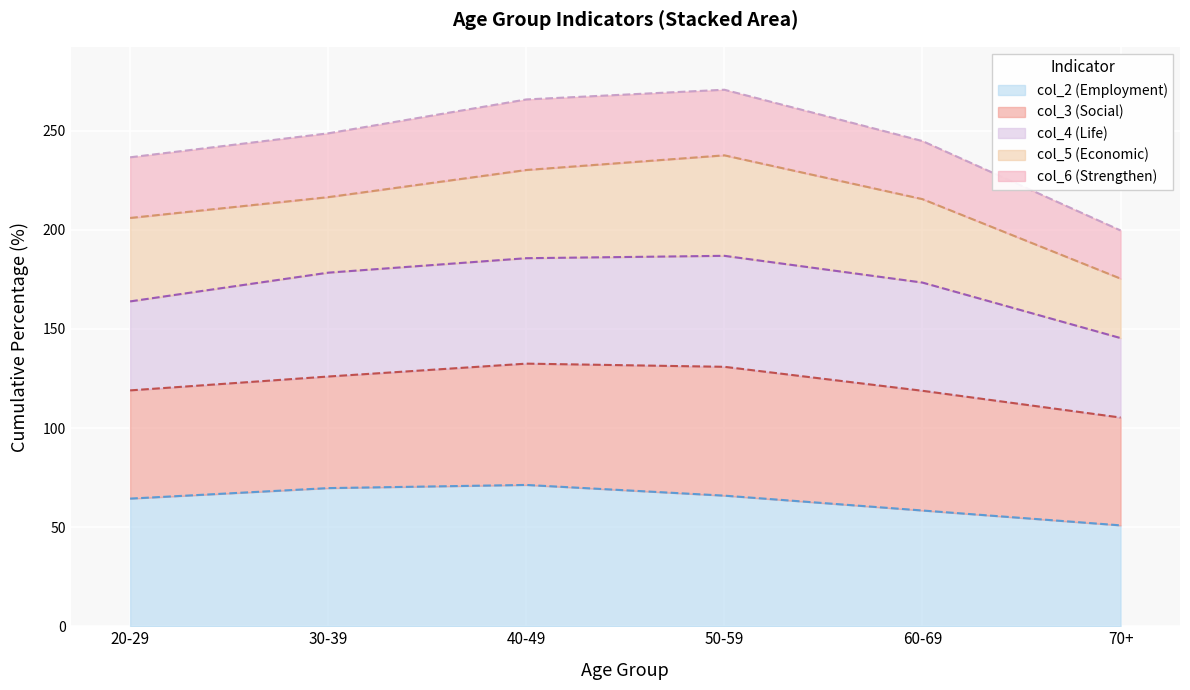

What are all the series names shown in the legend?

col_2 (Employment), col_3 (Social), col_4 (Life), col_5 (Economic), col_6 (Strengthen)